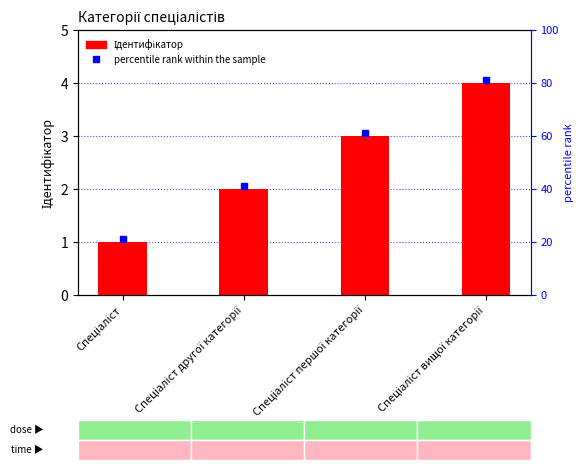

What is the sum of all values?

10